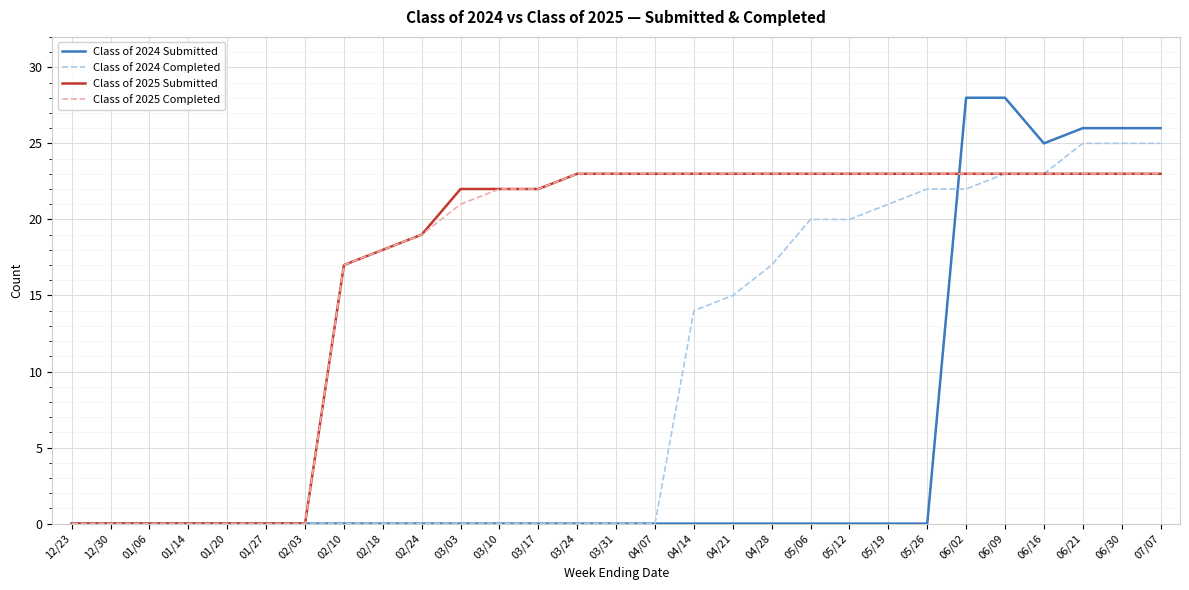

Reading left to right, list all the values displayed in this chart.

Class of 2024 Submitted: 0	0	0	0	0	0	0	0	0	0	0	0	0	0	0	0	0	0	0	0	0	0	0	28	28	25	26	26	26
Class of 2024 Completed: 0	0	0	0	0	0	0	0	0	0	0	0	0	0	0	0	14	15	17	20	20	21	22	22	23	23	25	25	25
Class of 2025 Submitted: 0	0	0	0	0	0	0	17	18	19	22	22	22	23	23	23	23	23	23	23	23	23	23	23	23	23	23	23	23
Class of 2025 Completed: 0	0	0	0	0	0	0	17	18	19	21	22	22	23	23	23	23	23	23	23	23	23	23	23	23	23	23	23	23